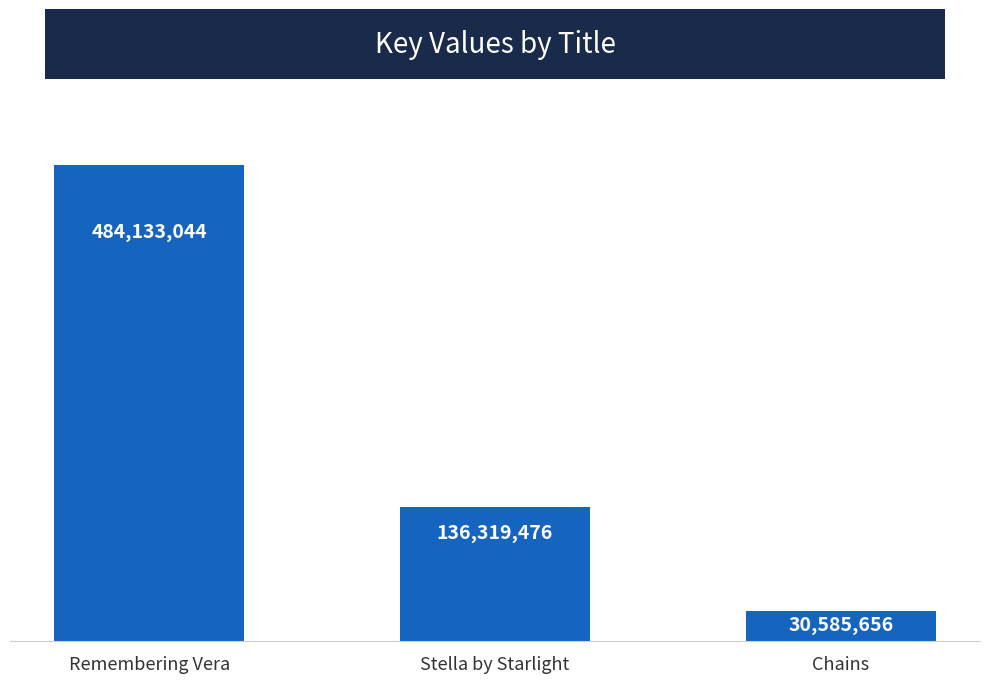

What is the change in value from Stella by Starlight to Chains?

-105733820